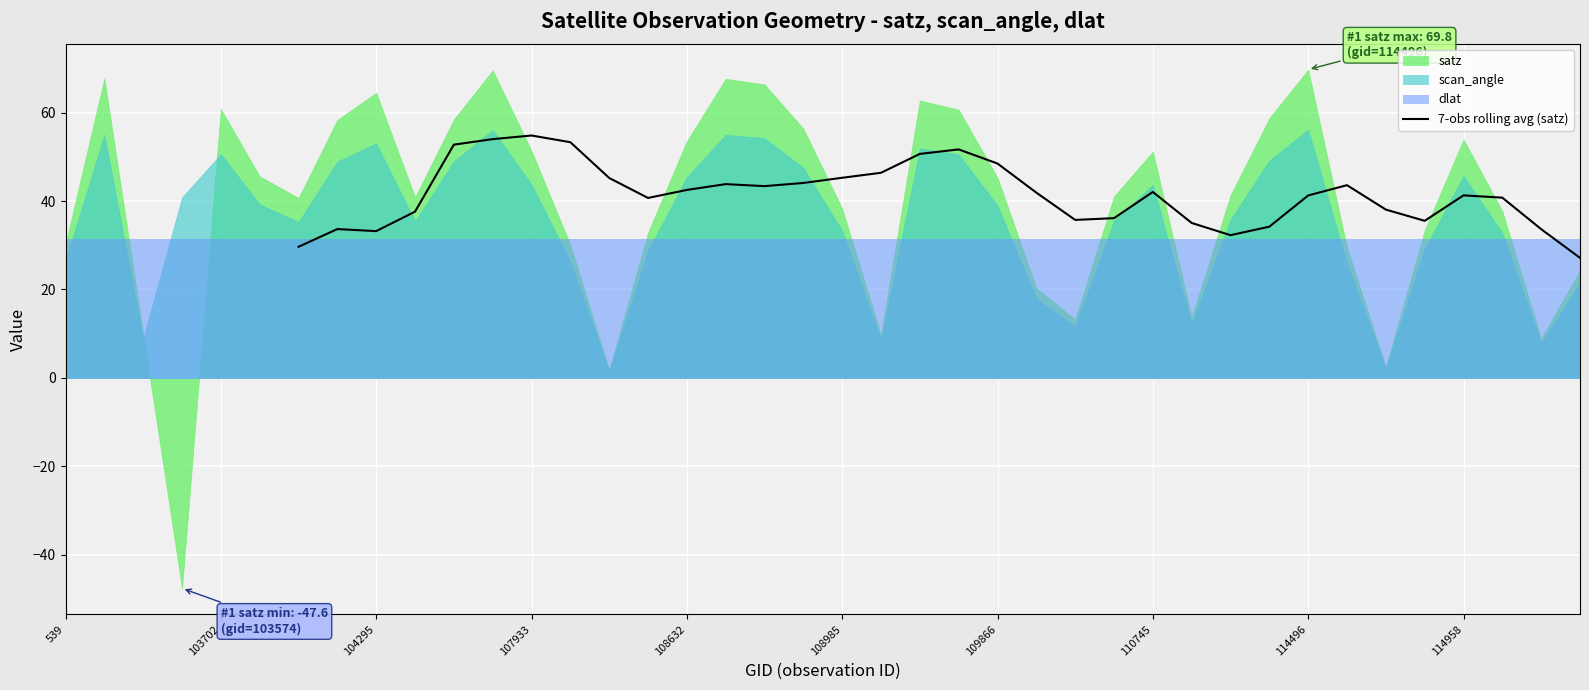

Reading left to right, transcribe all the data shown in this chart.

29.7	33.7	33.2	37.6	52.8	54.0	54.8	53.3	45.2	40.7	42.5	43.8	43.4	44.1	45.3	46.4	50.7	51.7	48.5	41.9	35.7	36.1	42.1	35.0	32.3	34.2	41.3	43.6	38.1	35.5	41.3	40.8	33.6	27.2